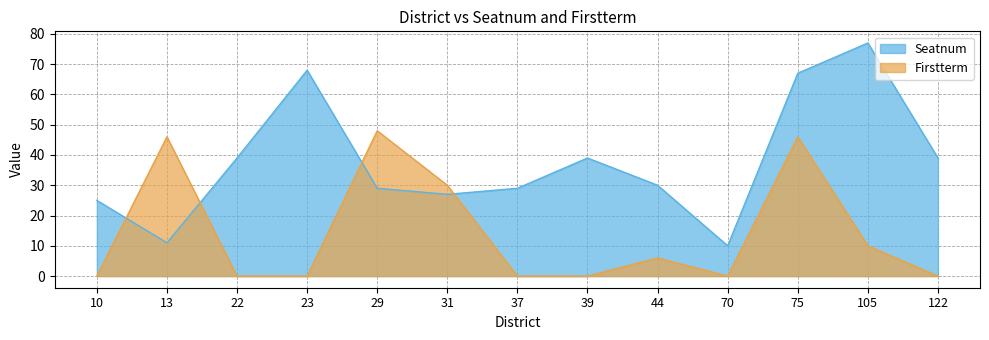

True or false: the data shows 8 at 122.

False